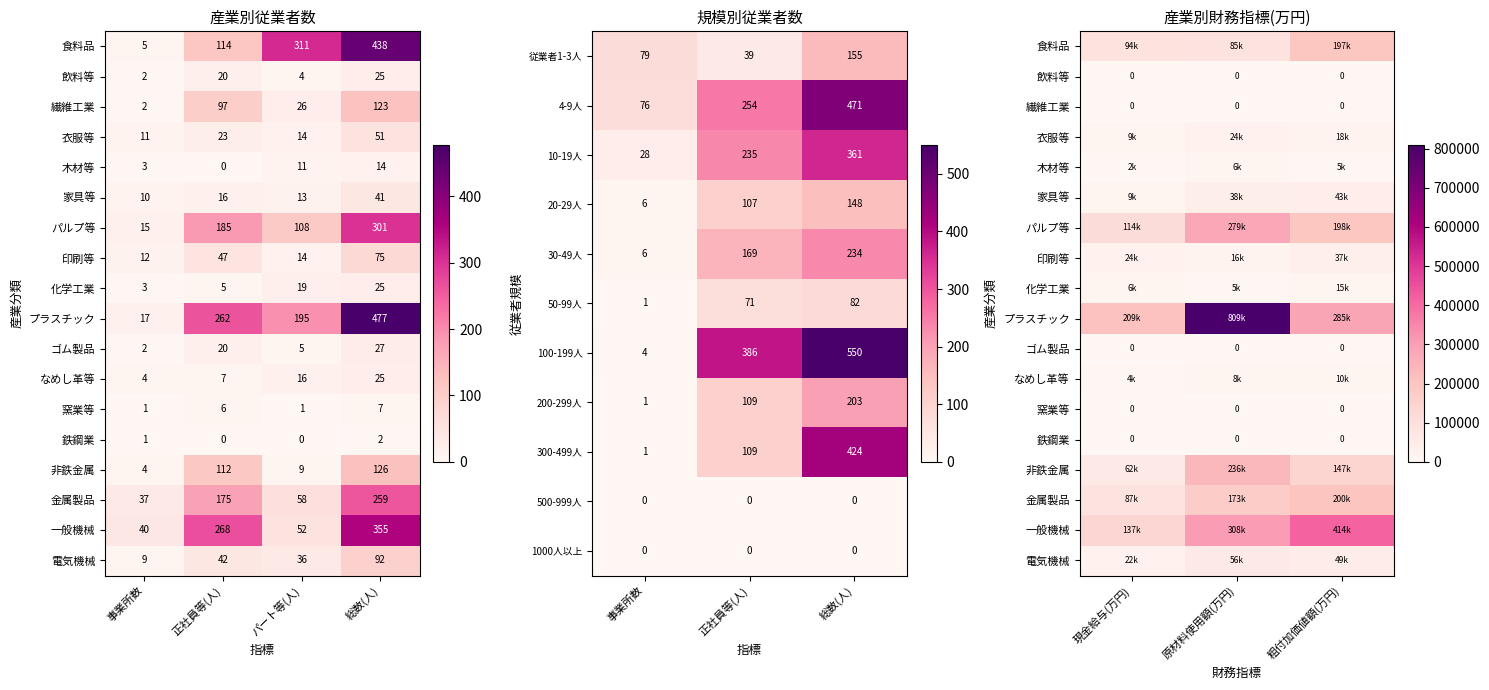

List the labels in order of 10-19人 value, largest first.

総数(人), 正社員等(人), 事業所数